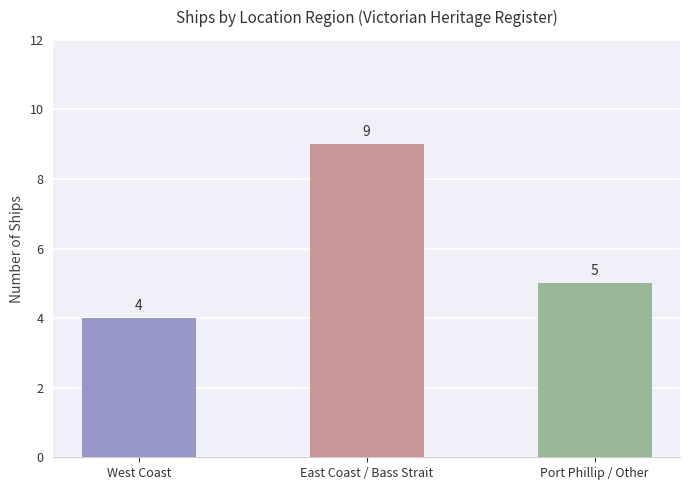

Does the chart contain any negative values?

No